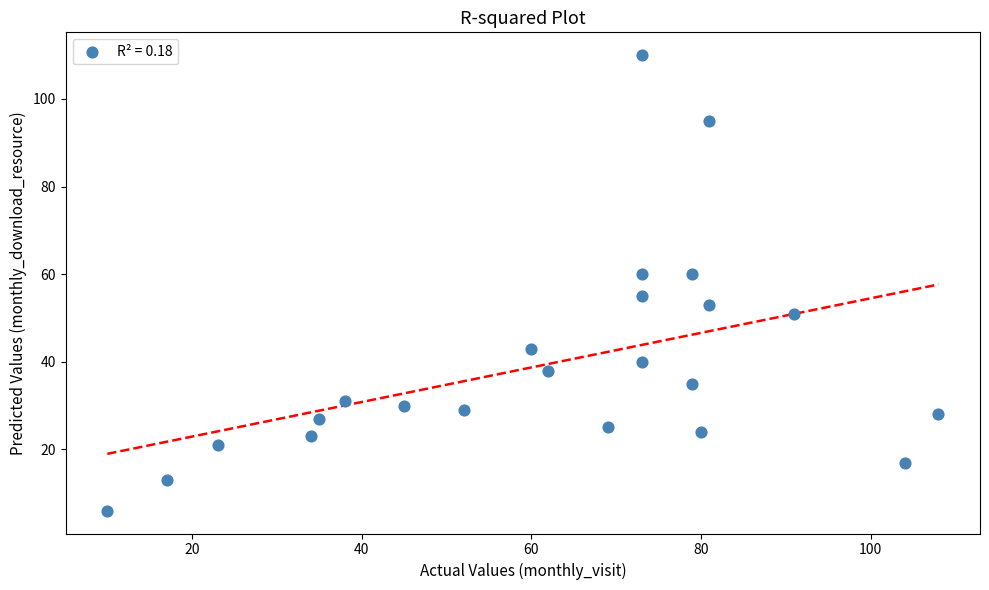

What is the range of X values (max minus min)?

98